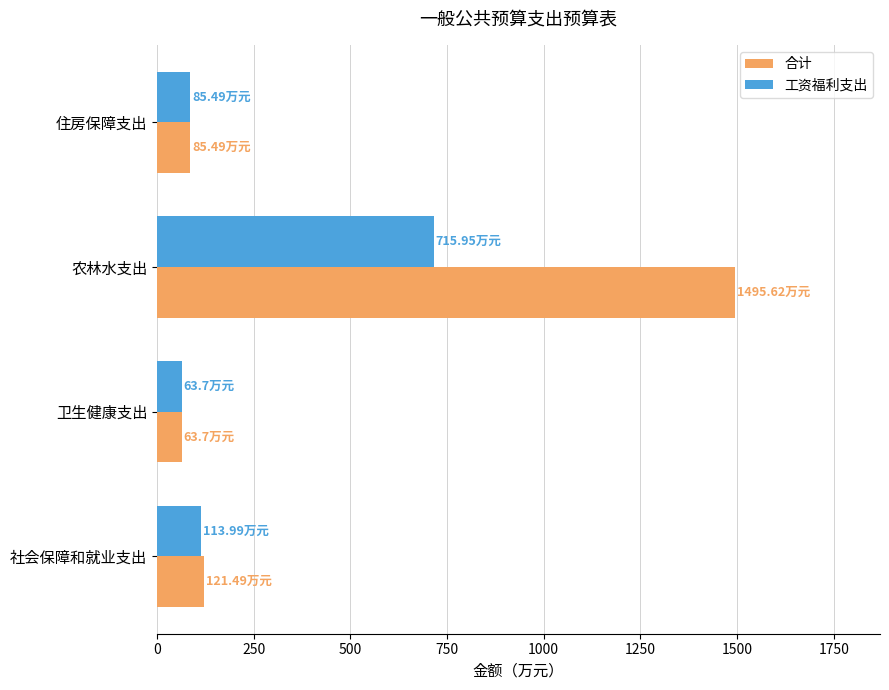

At which category is the sum across all series the highest?

农林水支出